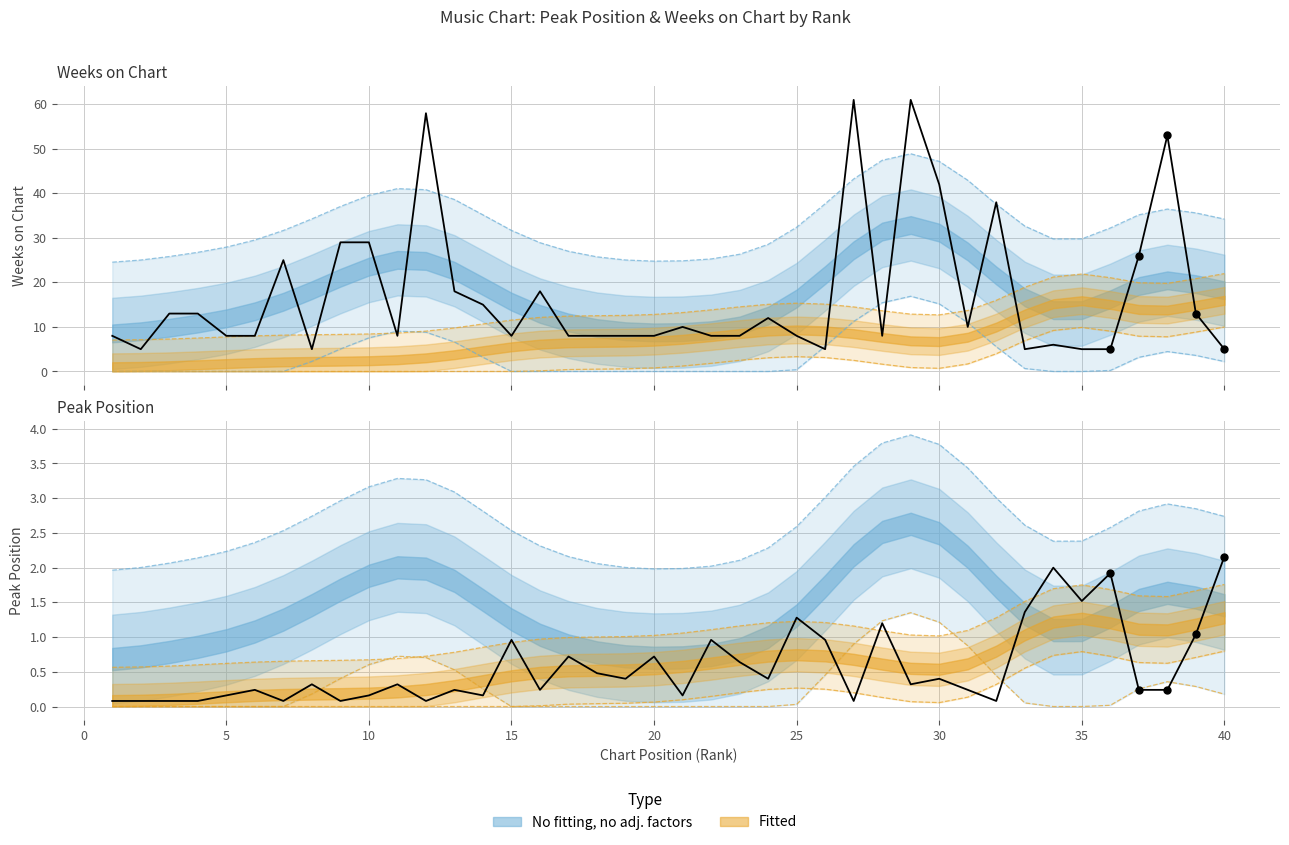

Is the value of Weeks on Chart at 2 greater than the value of Peak Position at 23?

Yes